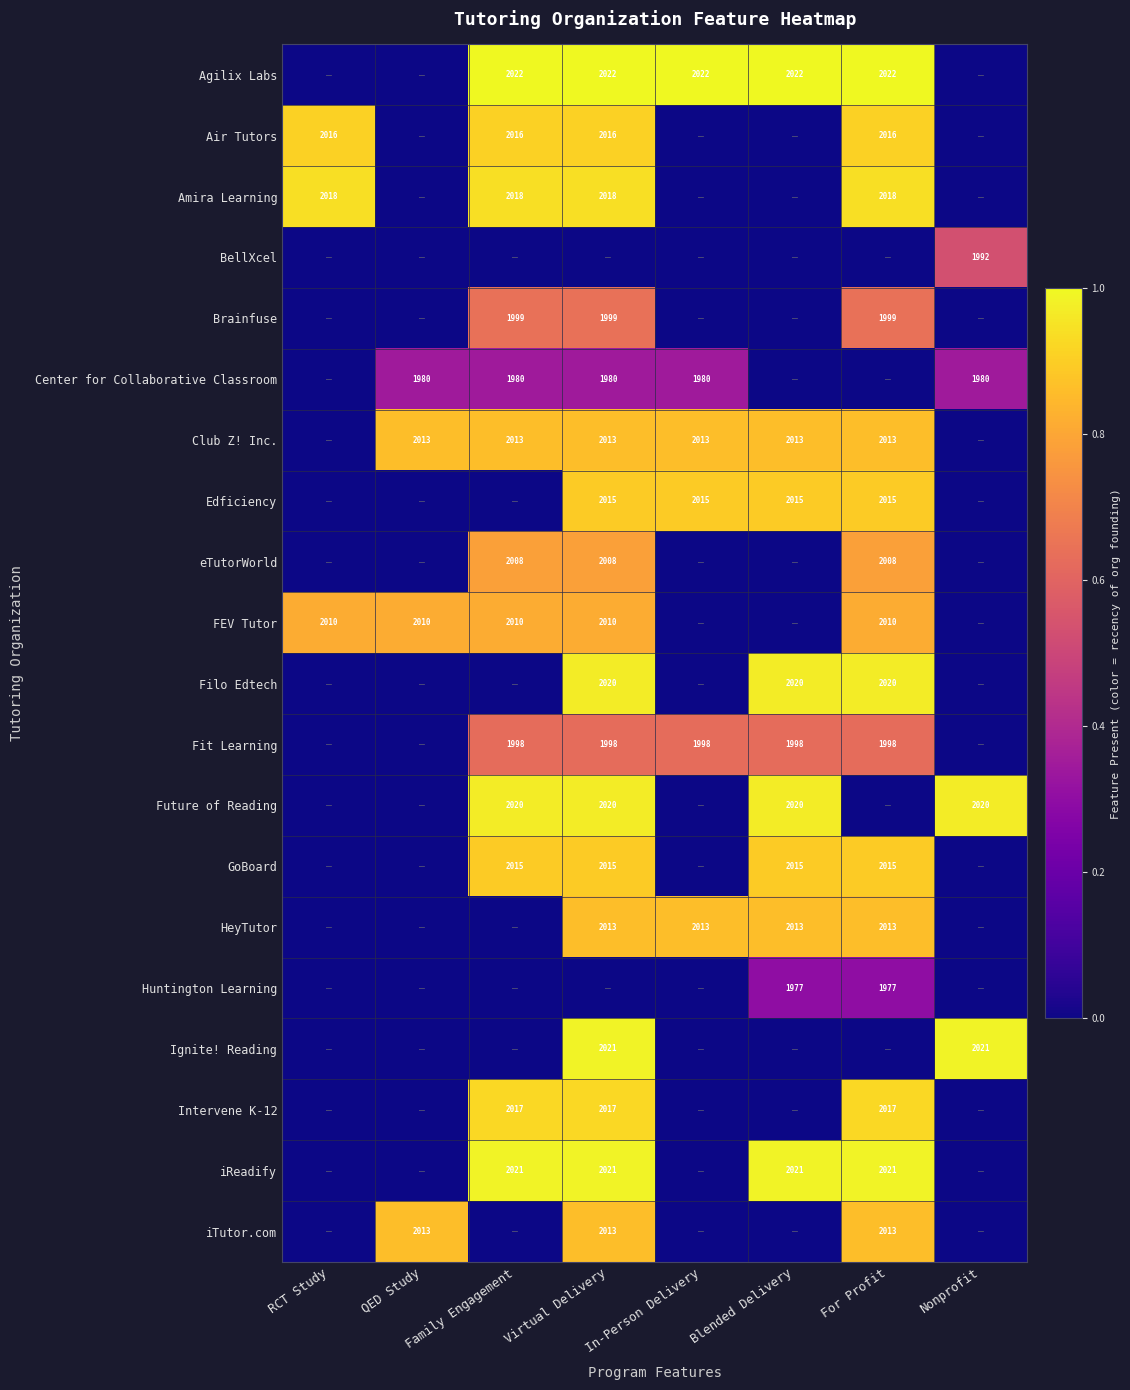

The Amira Learning series shows 3148 at RCT Study. True or false?

False